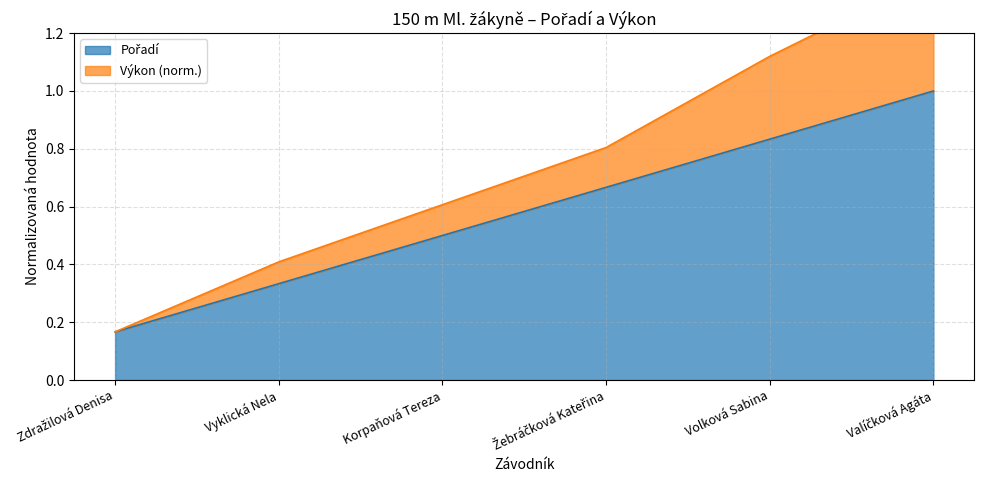

What is the spread (max minus min) of values at Valíčková Agáta?

0.4